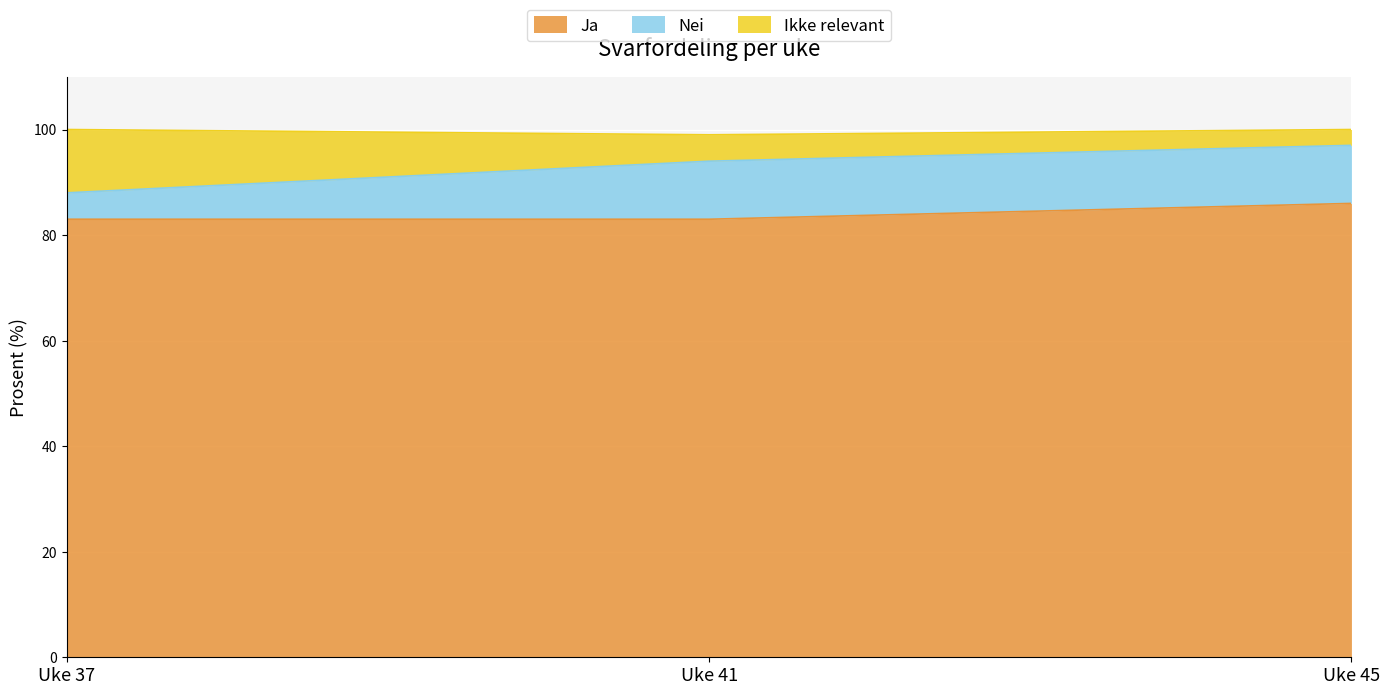

Which has a higher value, Uke 45 or Uke 37?

Uke 45